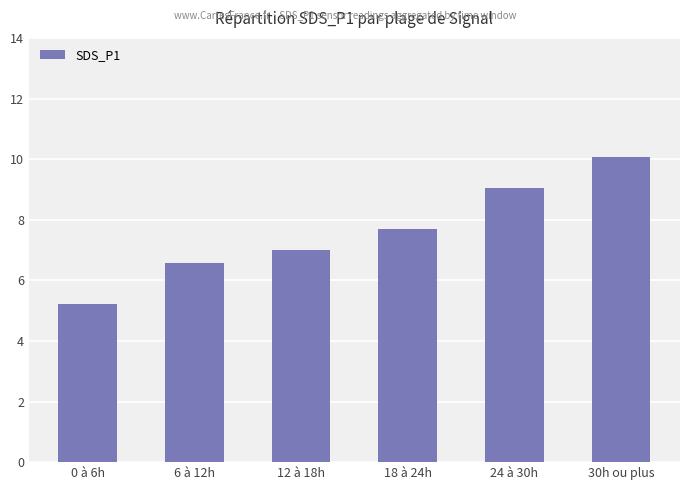

List the labels in order of value, smallest first.

0 à 6h, 6 à 12h, 12 à 18h, 18 à 24h, 24 à 30h, 30h ou plus